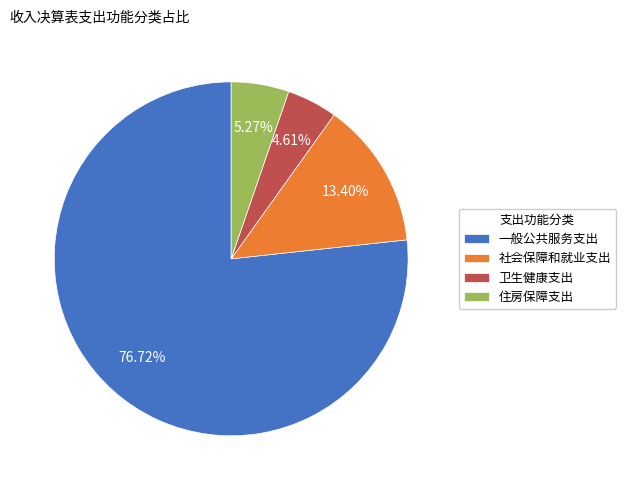

To the nearest percent, what percentage of the pie is 一般公共服务支出?

77%